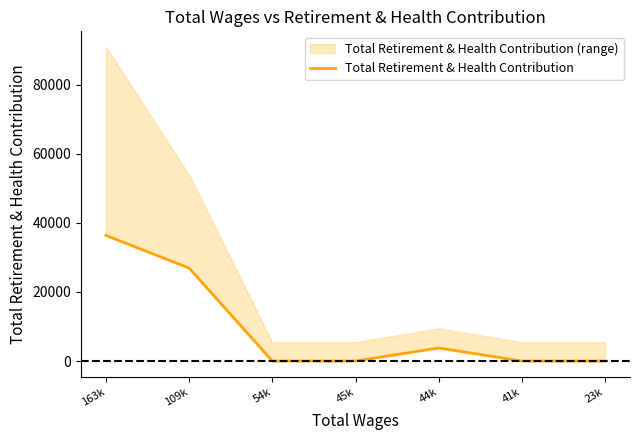

At which category does the chart reach its peak across all series?

163k